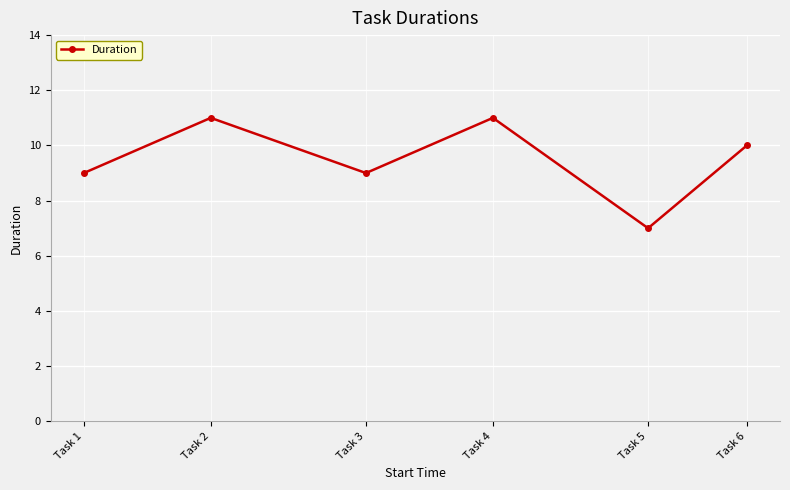

What is the average value?

10